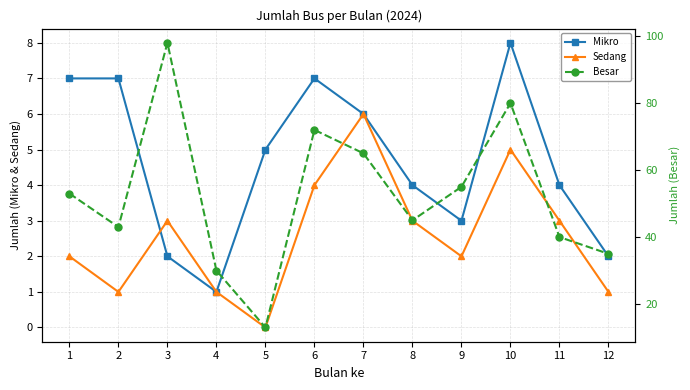

Reading left to right, list all the values displayed in this chart.

Mikro: 1=7	2=7	3=2	4=1	5=5	6=7	7=6	8=4	9=3	10=8	11=4	12=2
Sedang: 1=2	2=1	3=3	4=1	5=0	6=4	7=6	8=3	9=2	10=5	11=3	12=1
Besar: 1=53	2=43	3=98	4=30	5=13	6=72	7=65	8=45	9=55	10=80	11=40	12=35